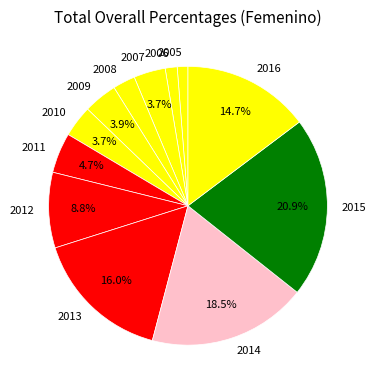

Which has a higher value, 2014 or 2015?

2015